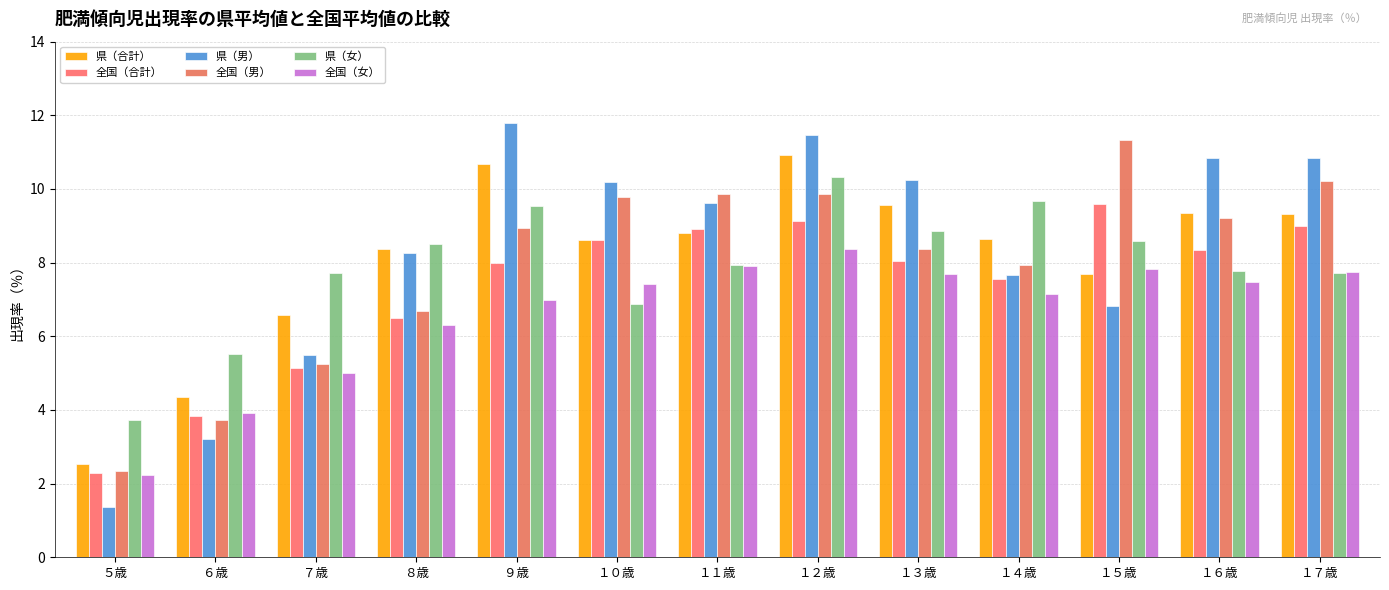

The value of 全国（女） at １５歳 is 3.5. True or false?

False